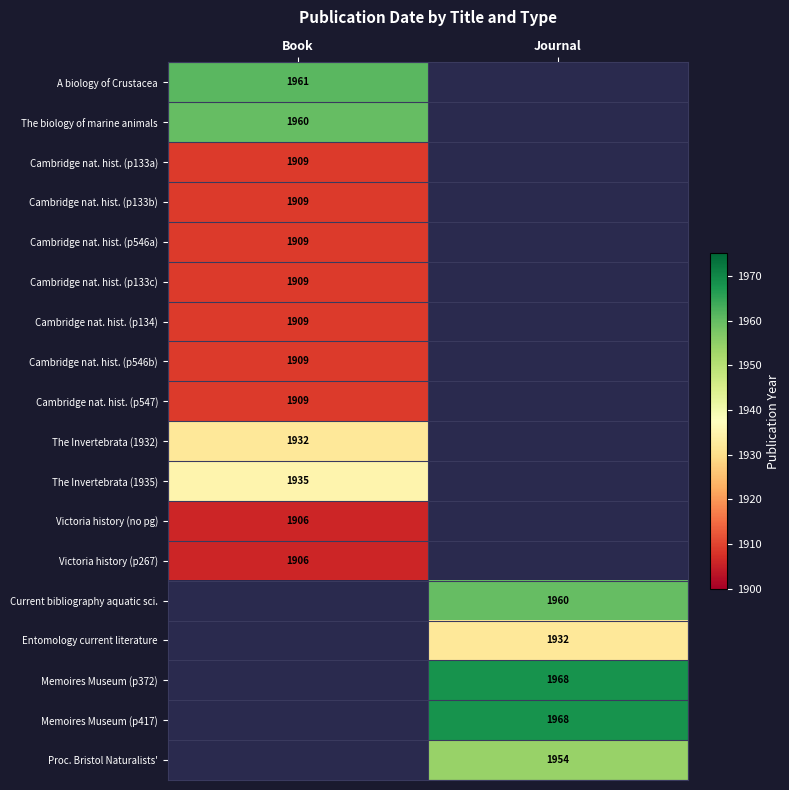

Is it true that The Invertebrata (1935) equals 1324 at Book?

False